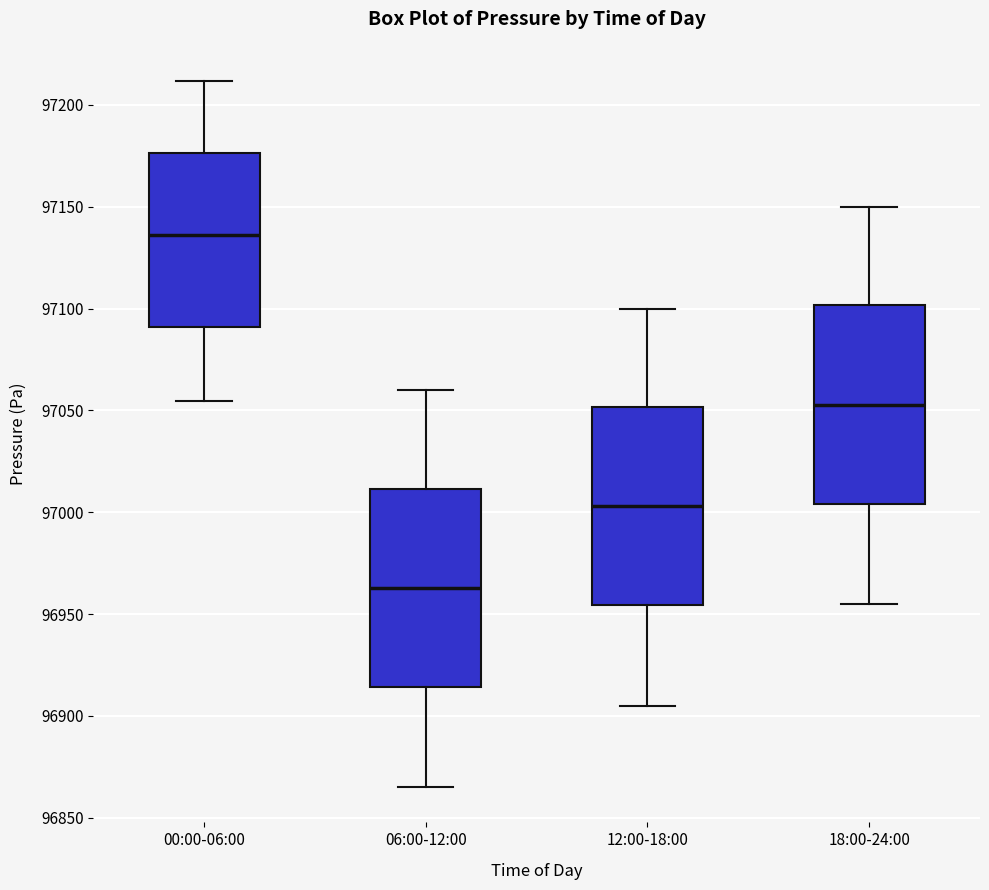

Which box has the lowest median line?

06:00-12:00